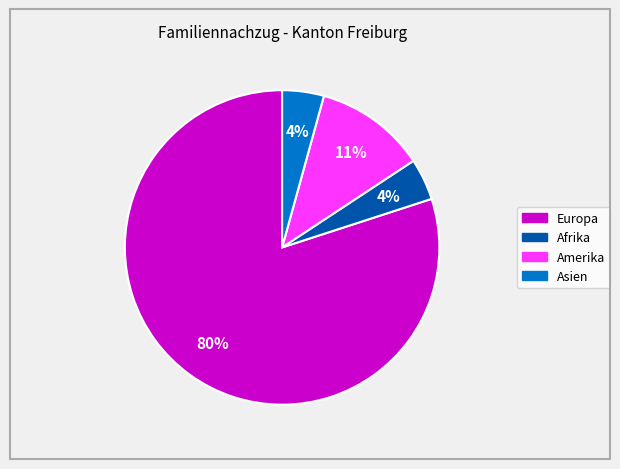

What is the largest slice in the pie chart?

Europa